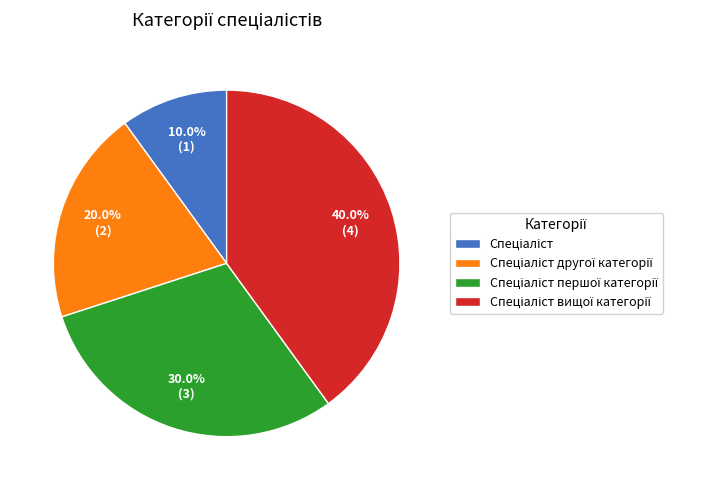

Does any single category account for the majority?

No